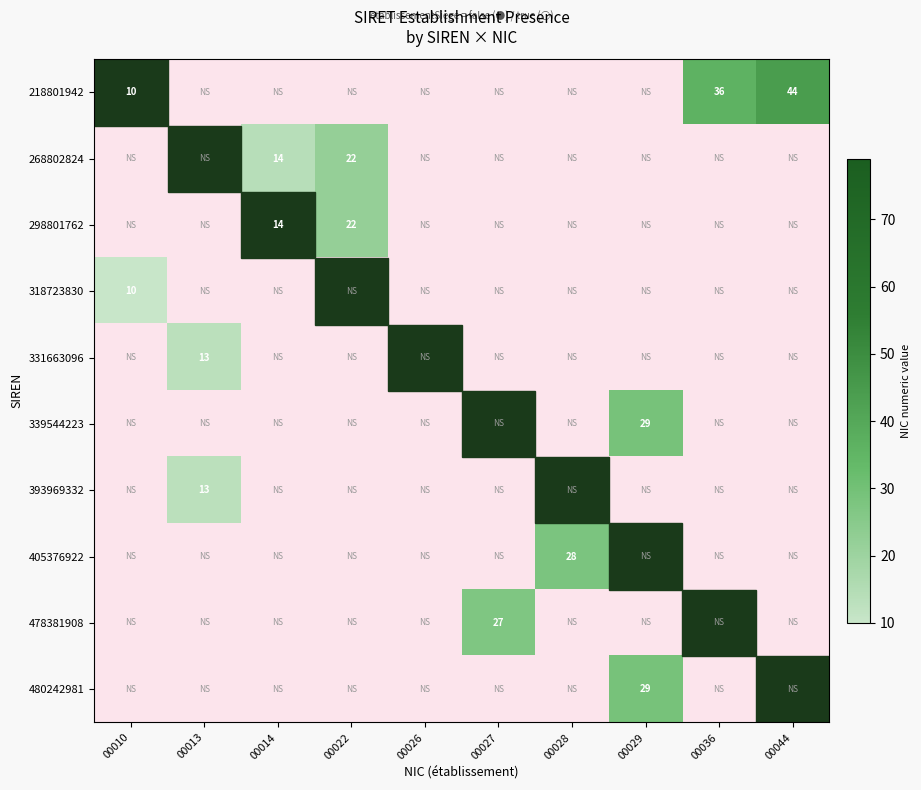

Rank the series at 00013 from lowest to highest value.

218801942, 268802824, 298801762, 318723830, 339544223, 405376922, 478381908, 480242981, 331663096, 393969332